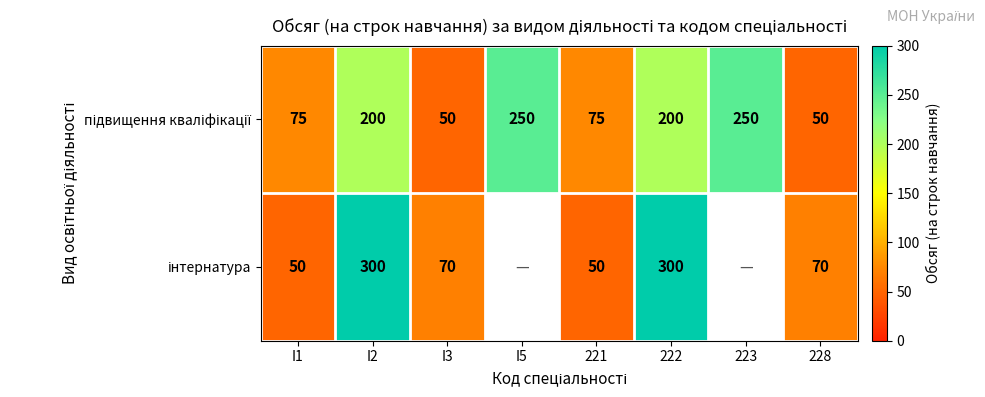

What is the difference between the highest and lowest values at 228?

20